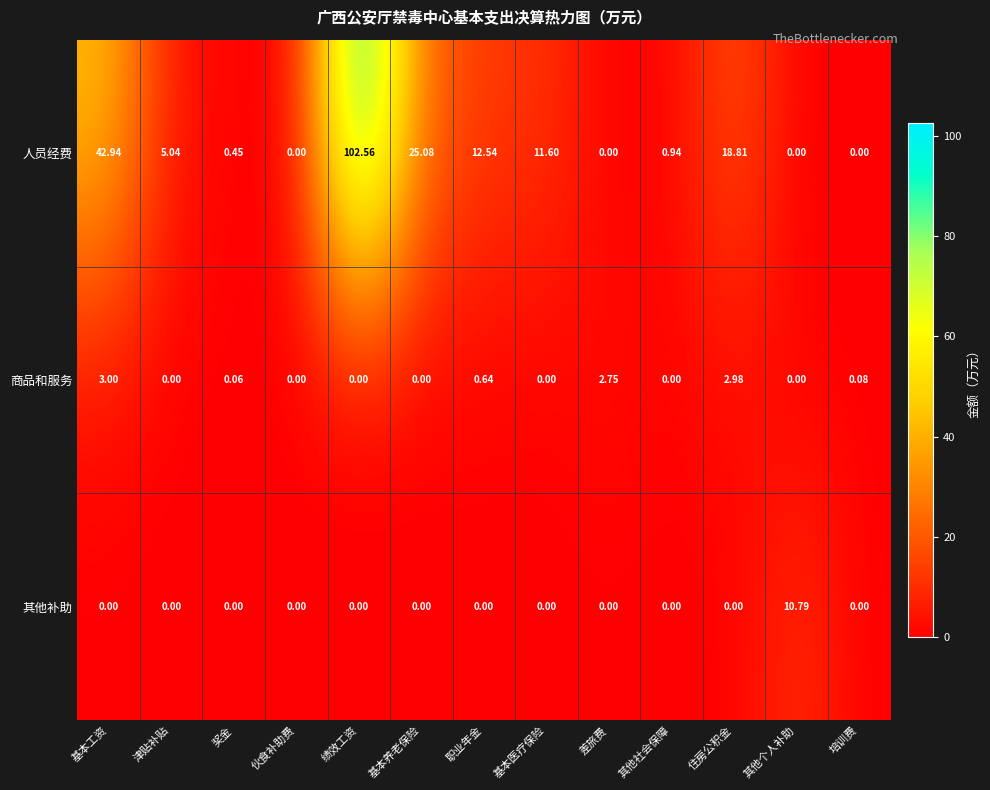

Which label corresponds to the largest value in the chart?

绩效工资